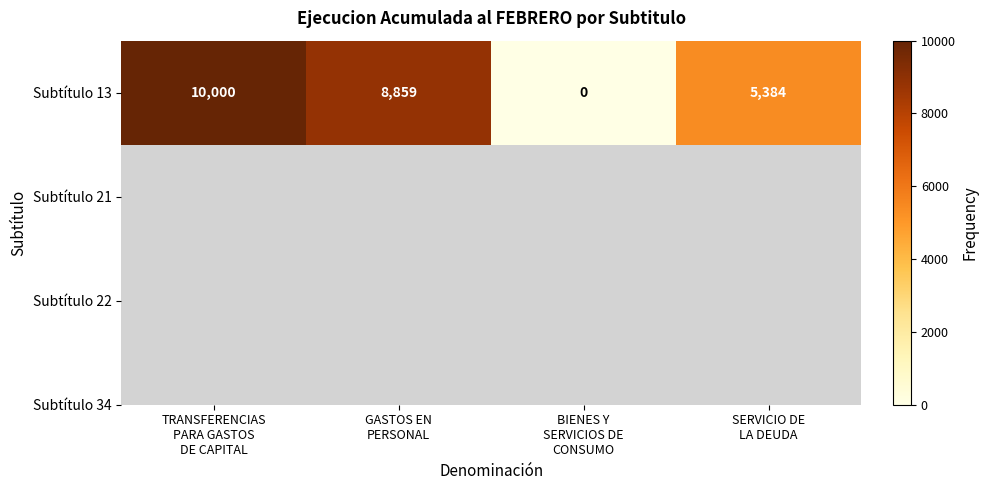

Which category has the lowest value across all series?

BIENES Y
SERVICIOS DE
CONSUMO